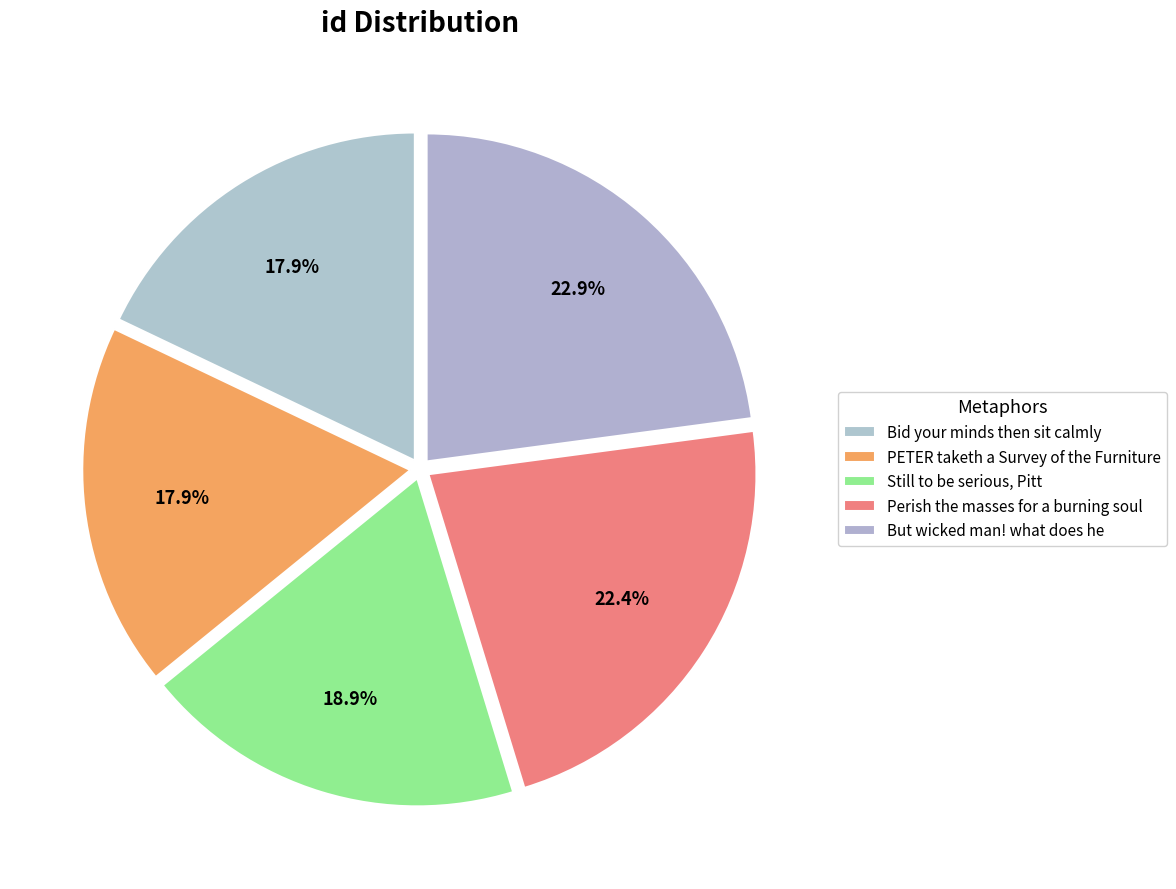

True or false: PETER taketh a Survey of the Furniture accounts for 3% of the total.

False